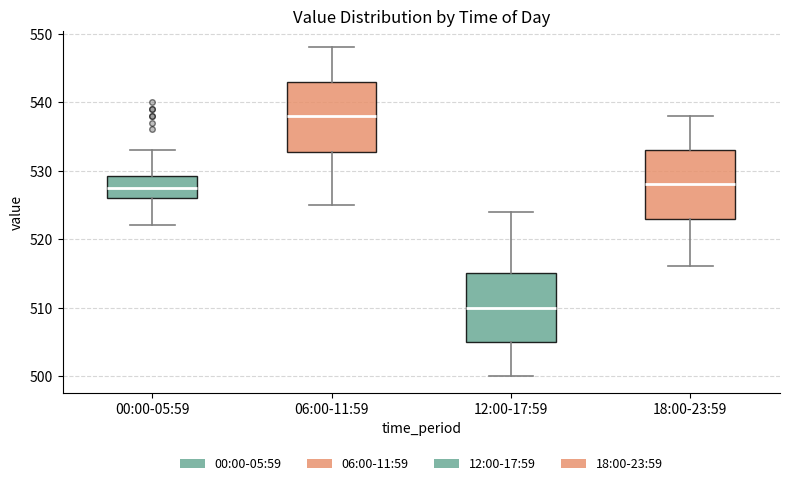

Reading left to right, transcribe this box plot: for each box, give where its median line is, the range the box spans, and where its two whiskers end, as read against the y-axis. The values are not printed on the chart, so give them approximately, as read against the axis.

00:00-05:59: median 528, box 526 to 529, whiskers 522 to 533
06:00-11:59: median 538, box 533 to 543, whiskers 525 to 548
12:00-17:59: median 510, box 505 to 515, whiskers 500 to 524
18:00-23:59: median 528, box 523 to 533, whiskers 516 to 538